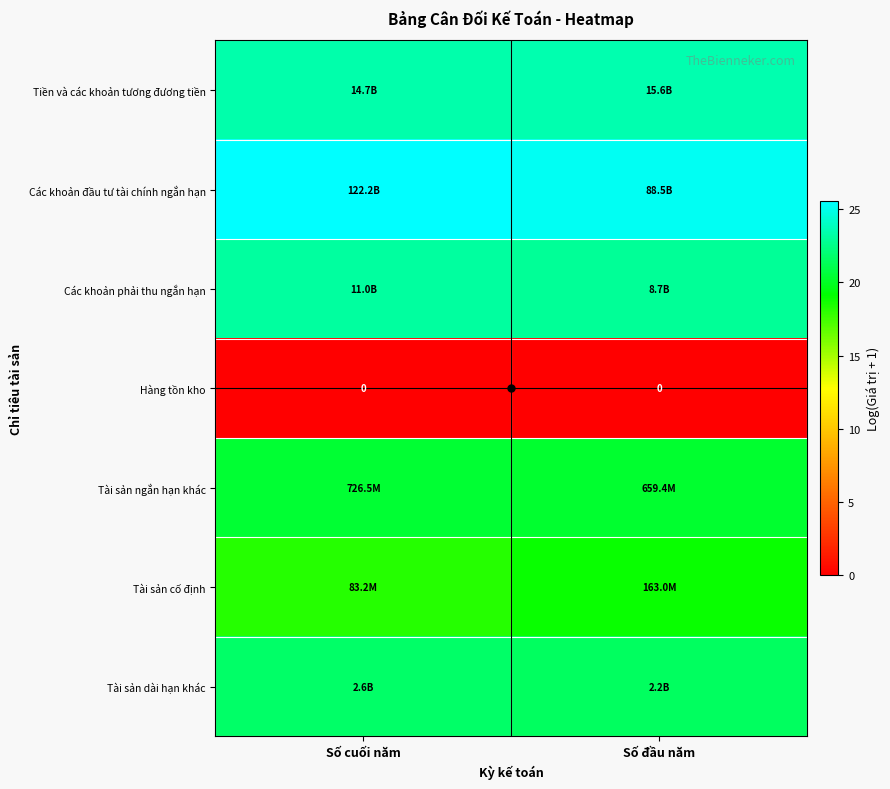

The value of Hàng tồn kho at Số cuối năm is 0.0. True or false?

True